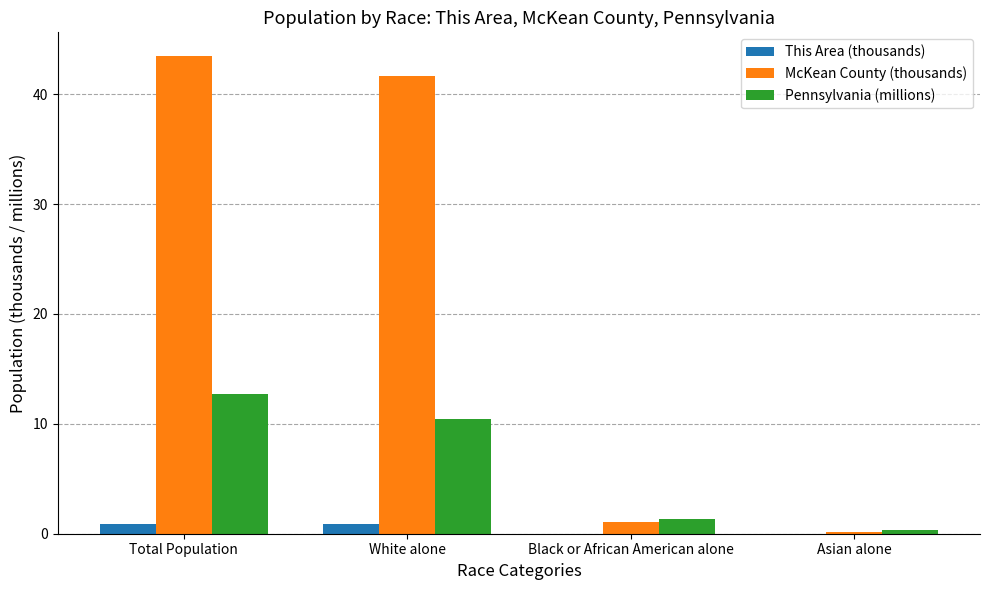

Between White alone and Asian alone, which series saw the biggest shift?

McKean County (thousands)